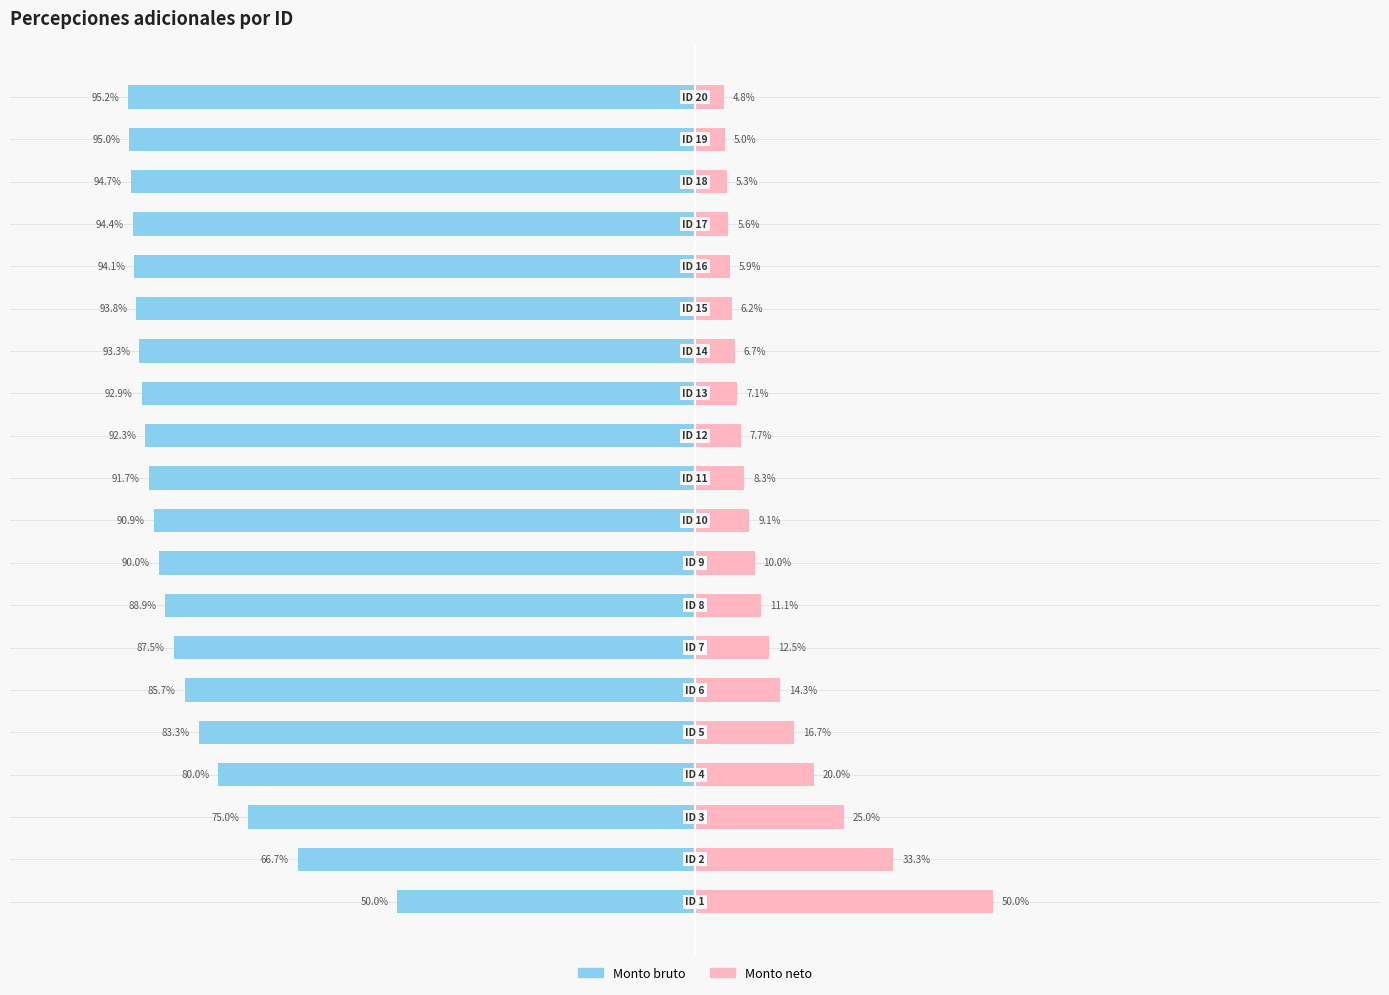

Reading left to right, what are all the values shown in this chart?

Monto bruto: -50.0	-66.7	-75.0	-80.0	-83.3	-85.7	-87.5	-88.9	-90.0	-90.9	-91.7	-92.3	-92.9	-93.3	-93.8	-94.1	-94.4	-94.7	-95.0	-95.2
Monto neto: 50.0	33.3	25.0	20.0	16.7	14.3	12.5	11.1	10.0	9.1	8.3	7.7	7.1	6.7	6.2	5.9	5.6	5.3	5.0	4.8